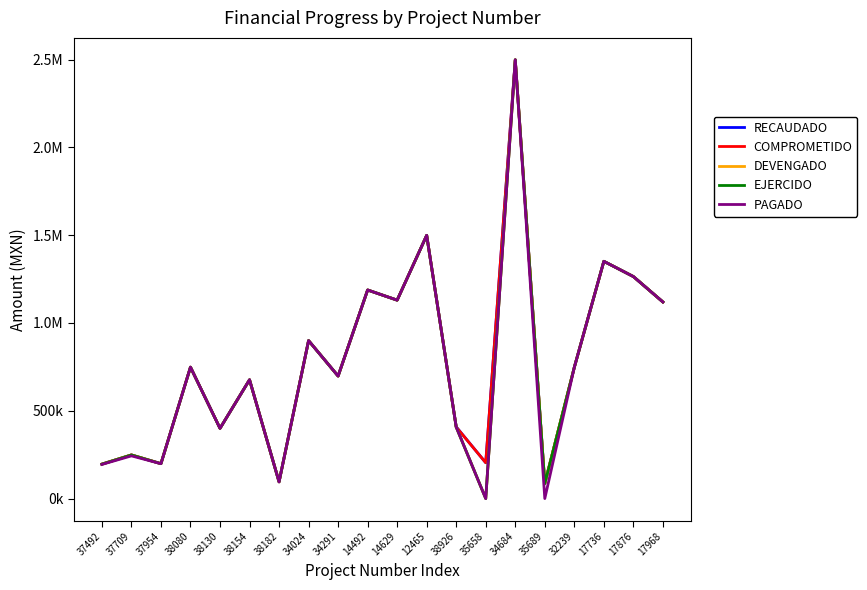

True or false: COMPROMETIDO and EJERCIDO cross at least once.

False